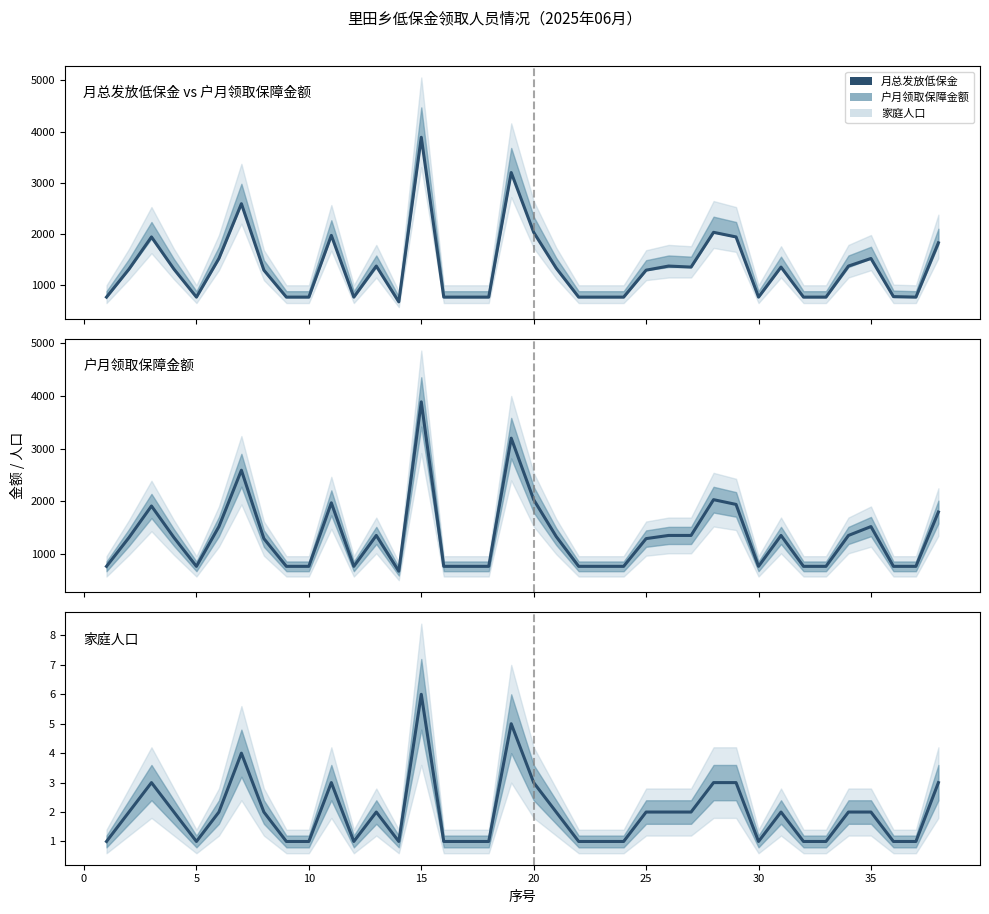

How many lines are shown in the chart?

3